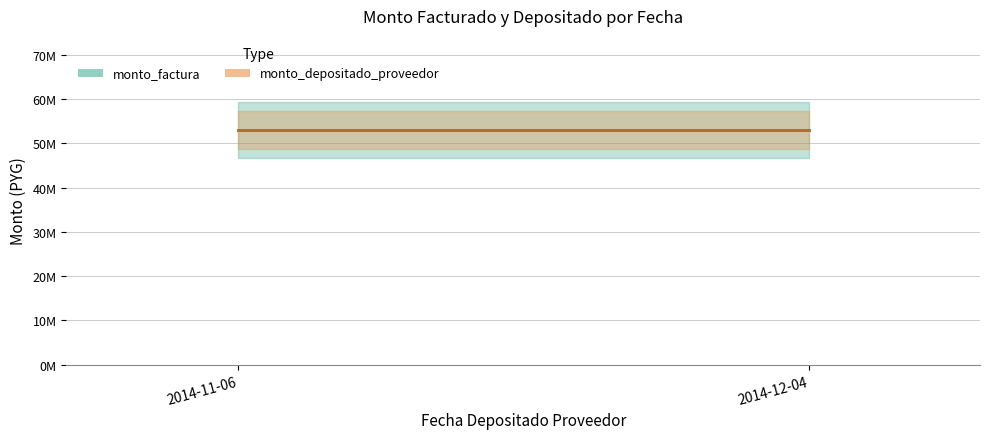

The monto_factura series shows 33088547 at 2014-12-04. True or false?

False